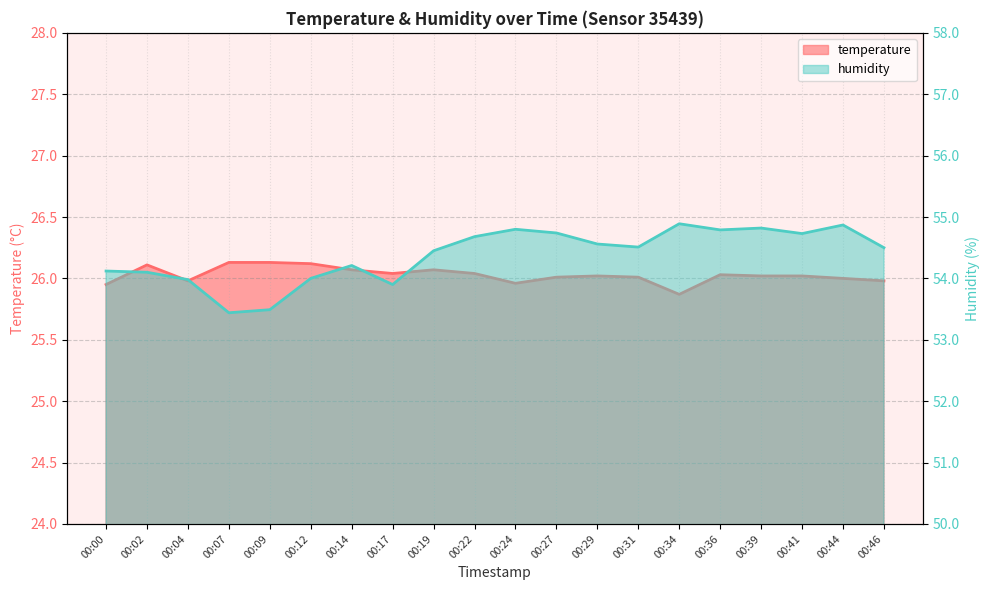

The temperature series shows 26.1 at 00:07. True or false?

True